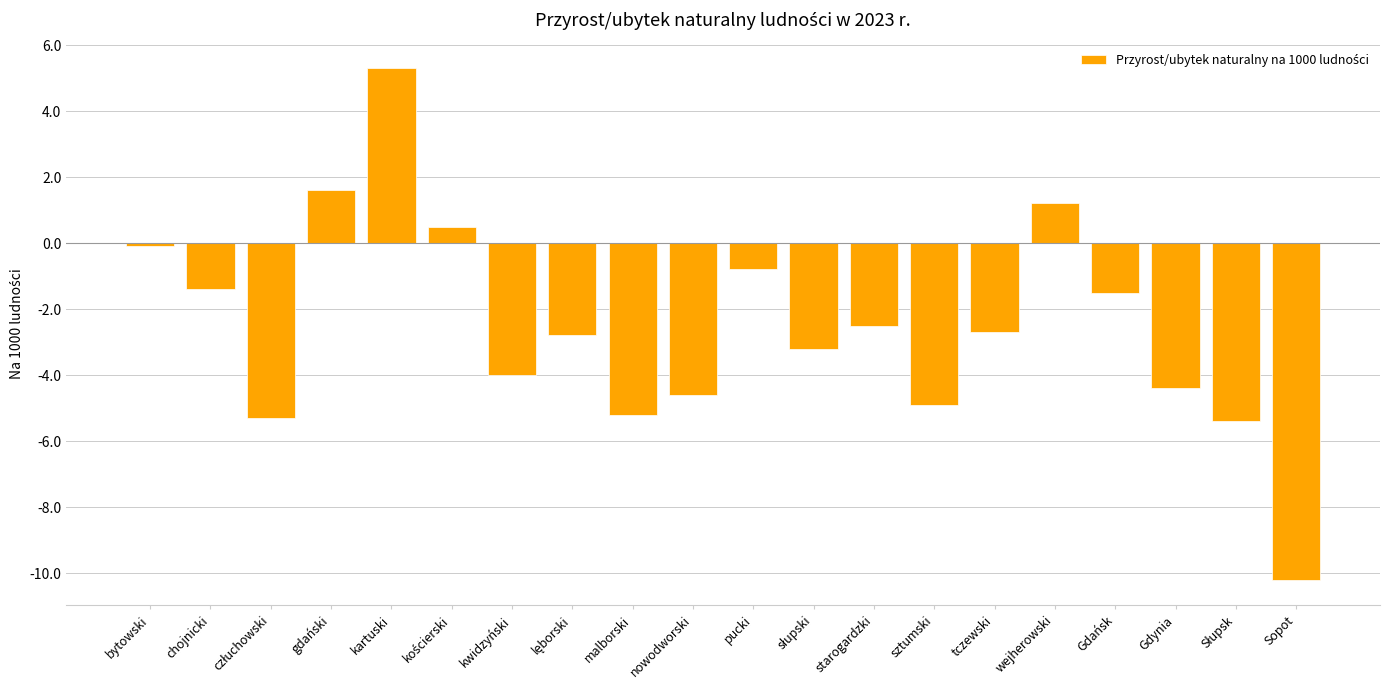

At which category does the chart reach its minimum across all series?

Sopot